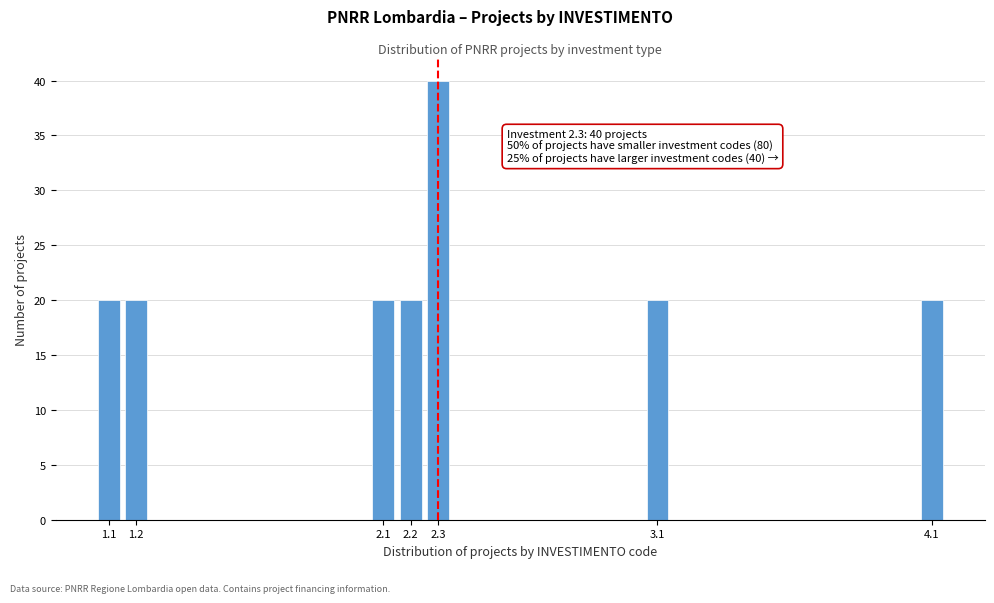

Reading left to right, extract all data points from this chart.

1.1=20	1.2=20	2.1=20	2.2=20	2.3=40	3.1=20	4.1=20